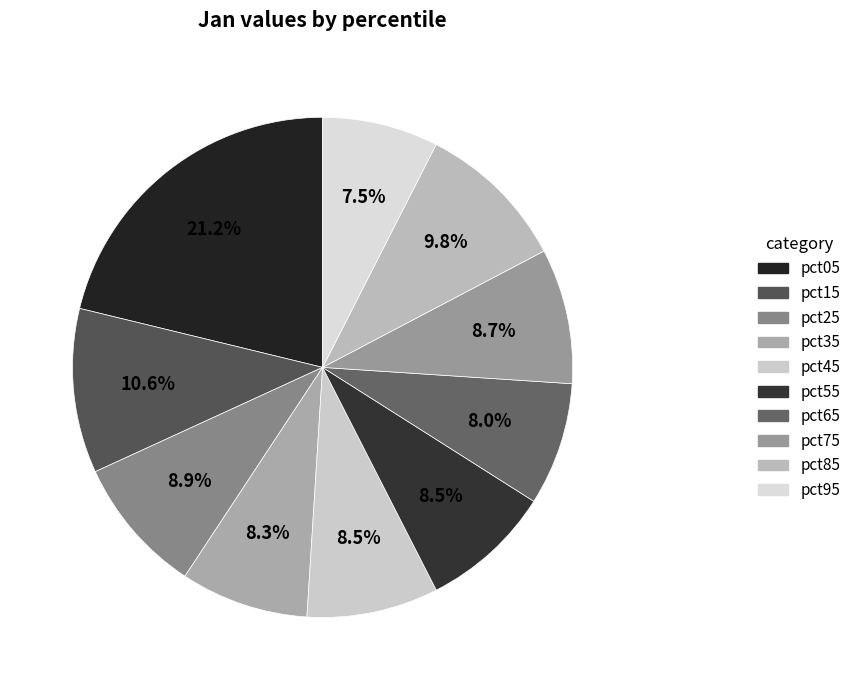

To the nearest percent, what portion does pct95 represent?

7%